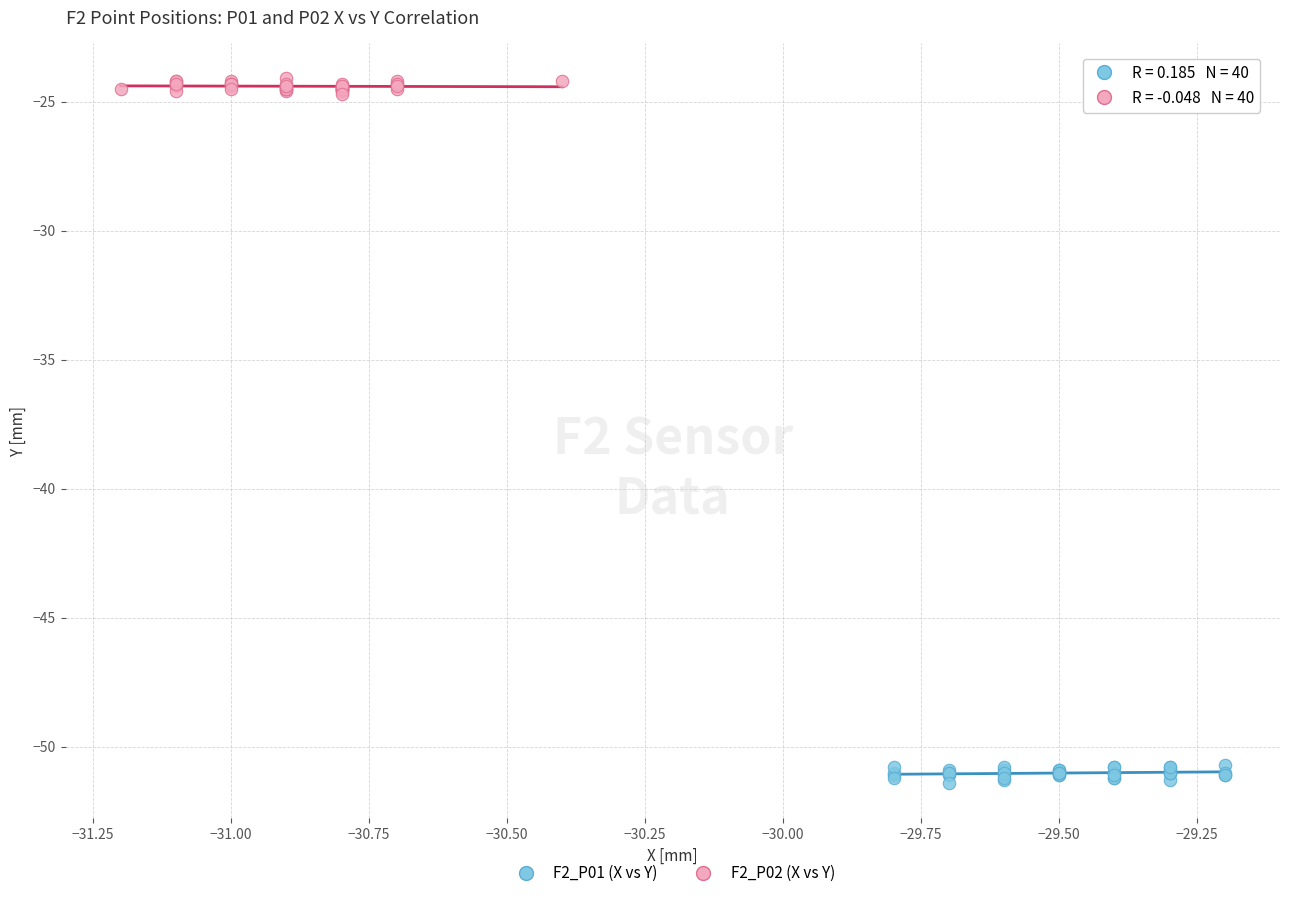

Which series contains the lowest Y value?

F2_P01 (X vs Y)